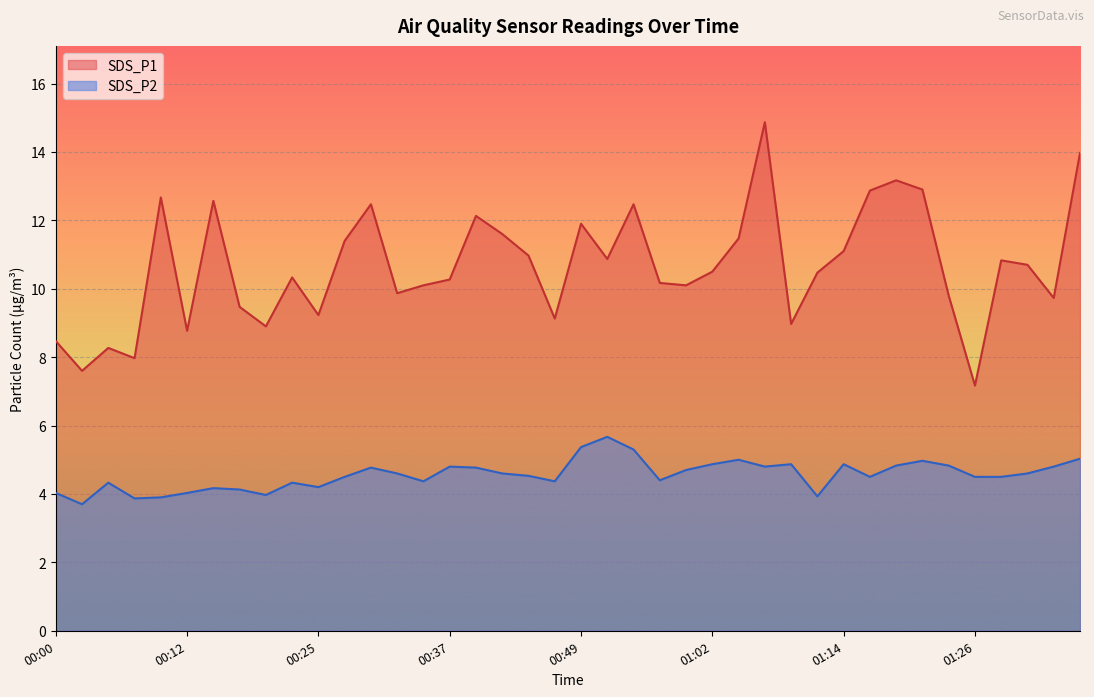

Rank the categories by SDS_P1 value from lowest to highest.

01:26, 00:02, 00:07, 00:05, 00:00, 00:12, 00:20, 01:09, 00:47, 00:25, 00:17, 01:33, 01:24, 00:32, 00:34, 00:59, 00:57, 00:37, 00:22, 01:11, 01:02, 01:31, 01:28, 00:52, 00:44, 01:14, 00:27, 01:04, 00:42, 00:49, 00:39, 00:30, 00:54, 00:15, 00:10, 01:16, 01:21, 01:19, 01:36, 01:06